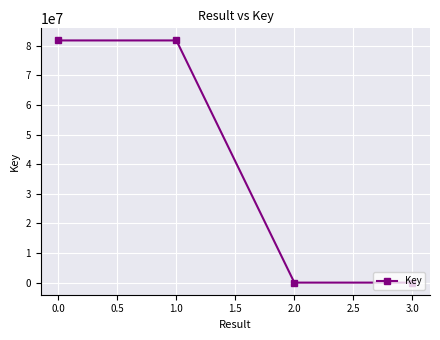

Is it true that the value at 1.0 is 81800826?

True